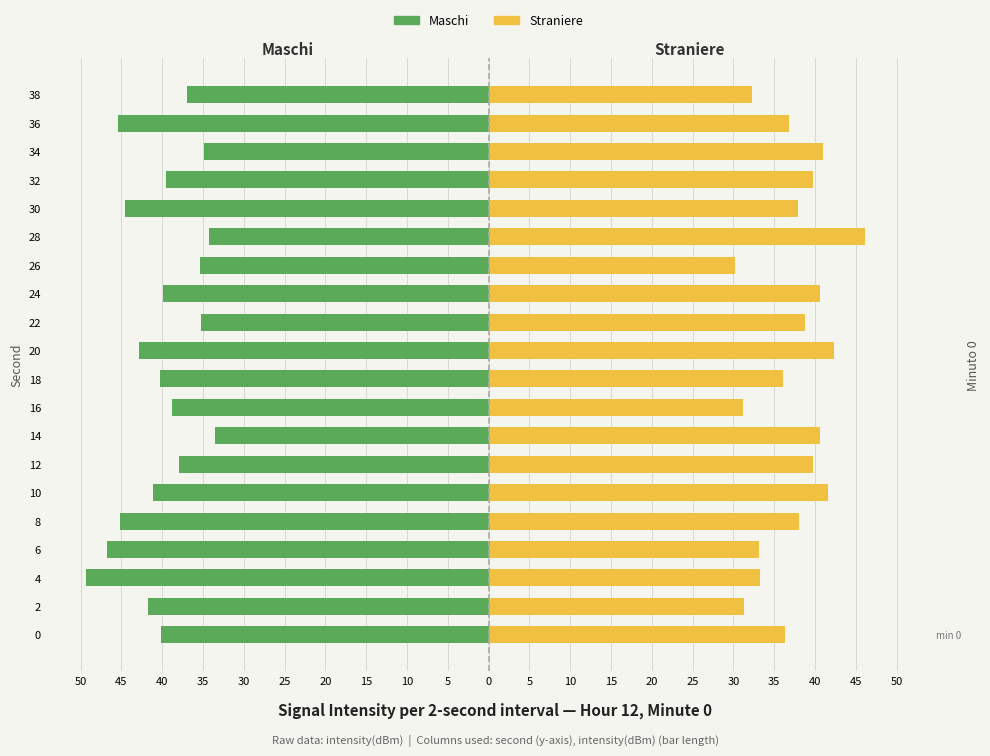

Between 10 and 18, which series saw the biggest shift?

Straniere